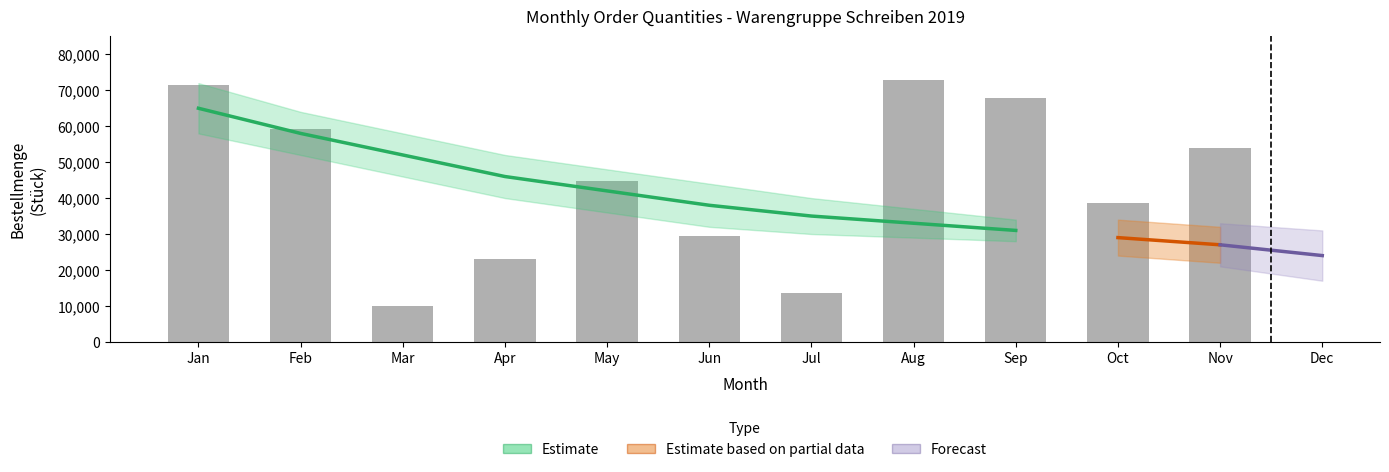

True or false: the data shows 22145 at Nov.

False